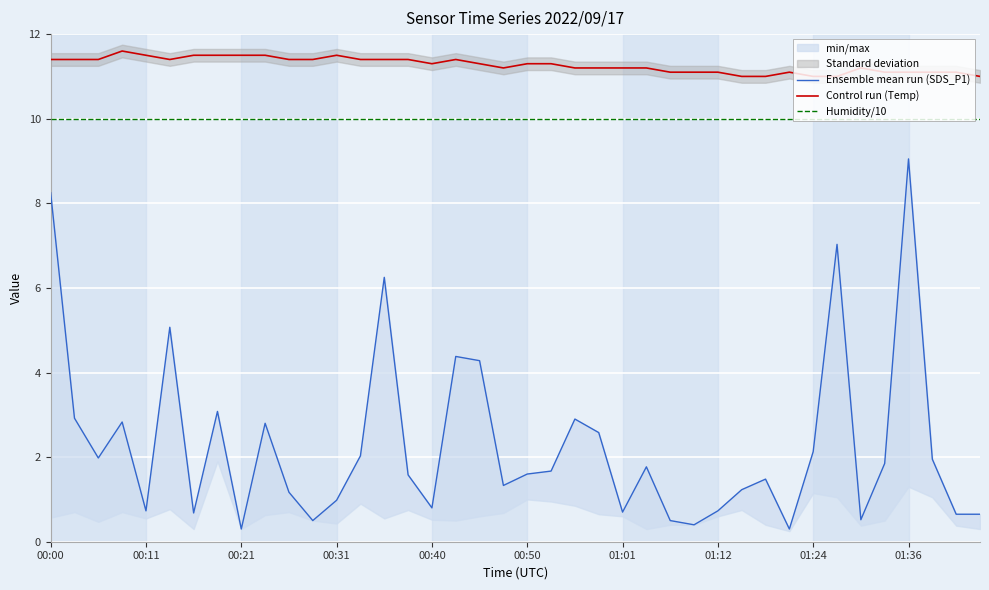

What is the maximum value shown in the chart?

11.6